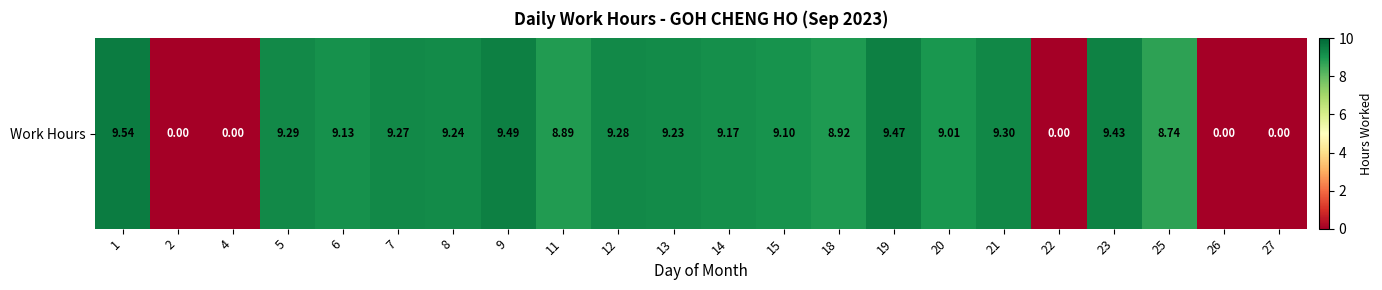

True or false: the data shows 15.9 at 19.

False